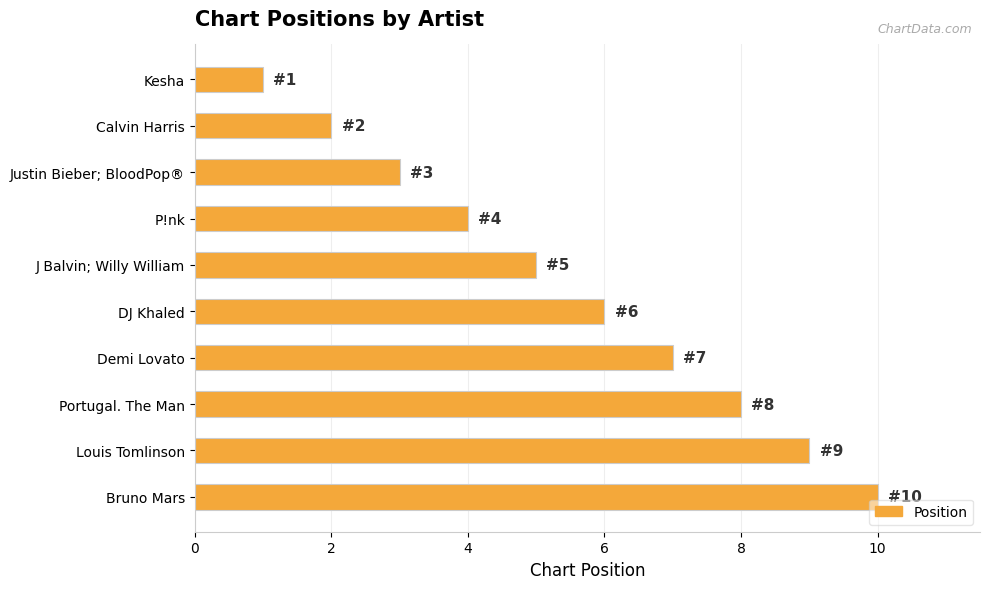

How many bars are there in total?

10